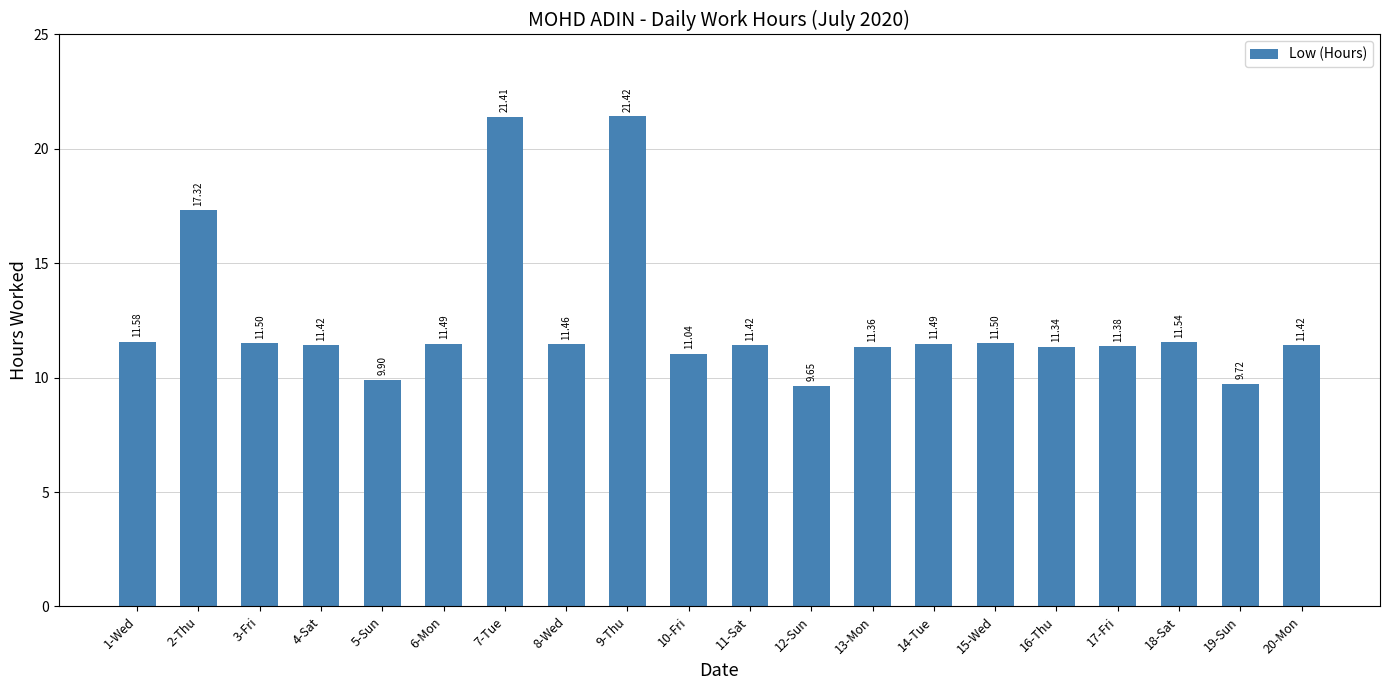

What is the average value?

12.5